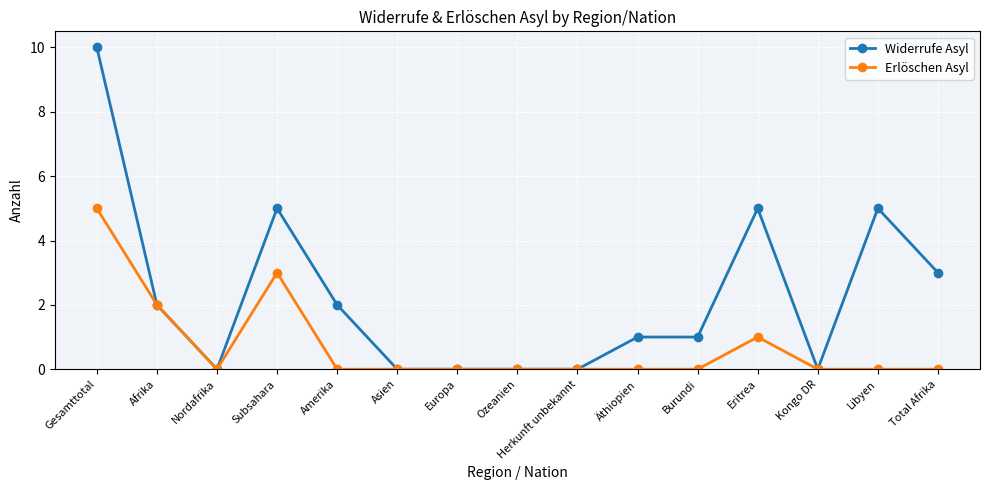

Where is the first local minimum for Widerrufe Asyl?

Nordafrika